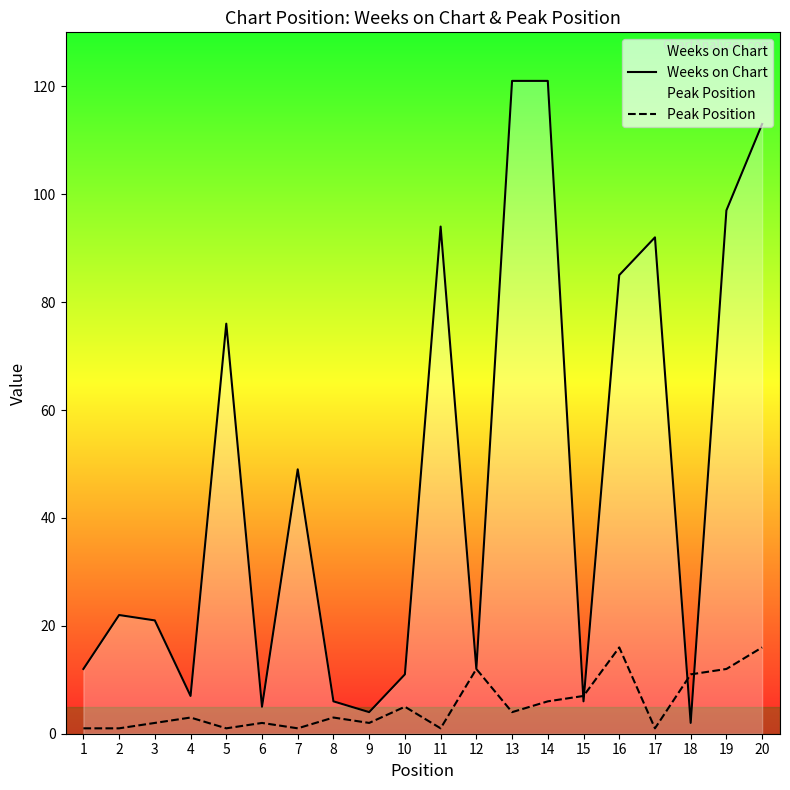

What is the difference between the maximum and second lowest values in the Peak Position series?

15